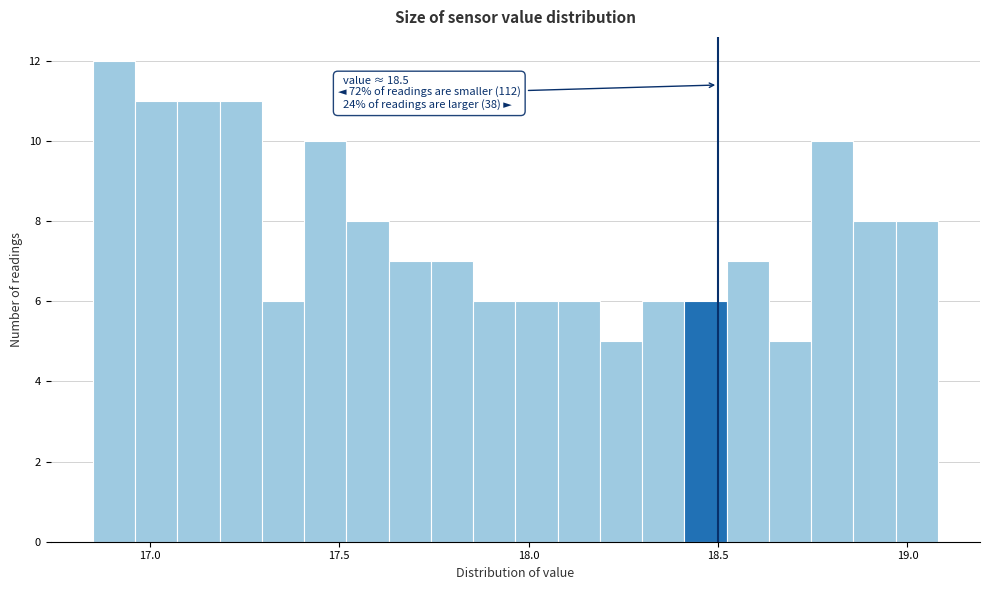

Around what value on the x-axis is the tallest bar? Give the approximate position of its centre, as read against the axis.

16.90